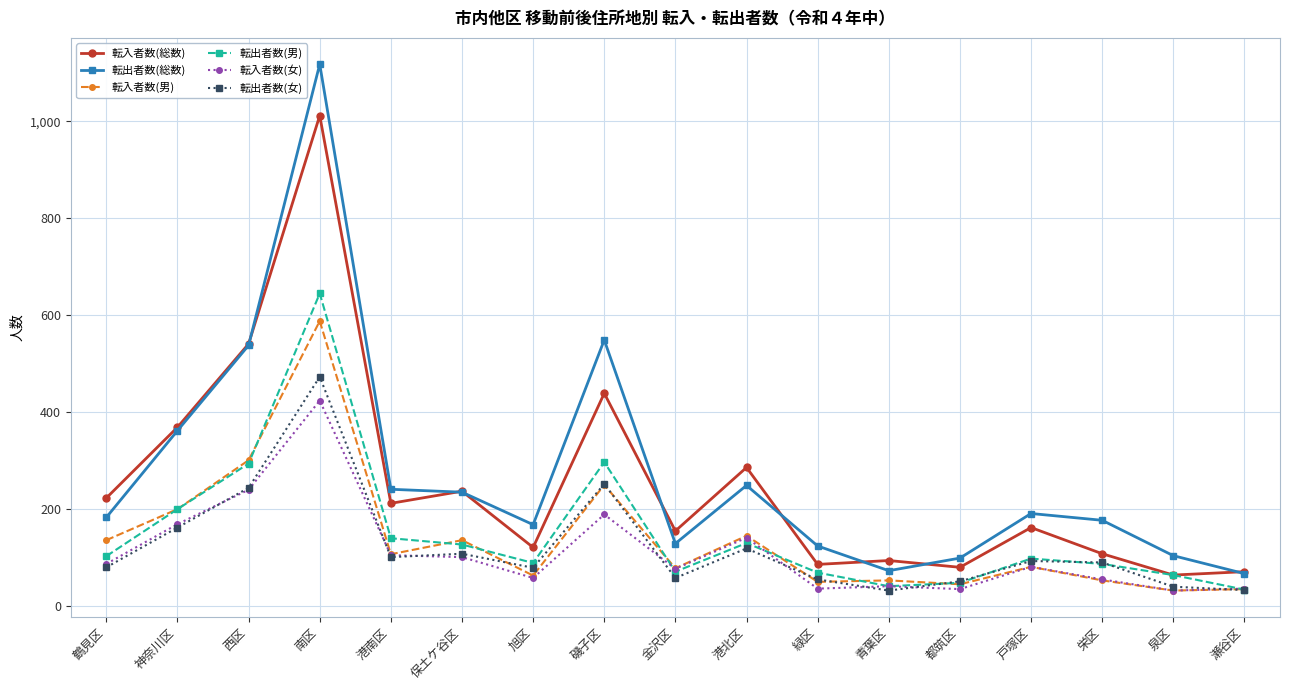

What are all the series names shown in the legend?

転入者数(総数), 転出者数(総数), 転入者数(男), 転出者数(男), 転入者数(女), 転出者数(女)